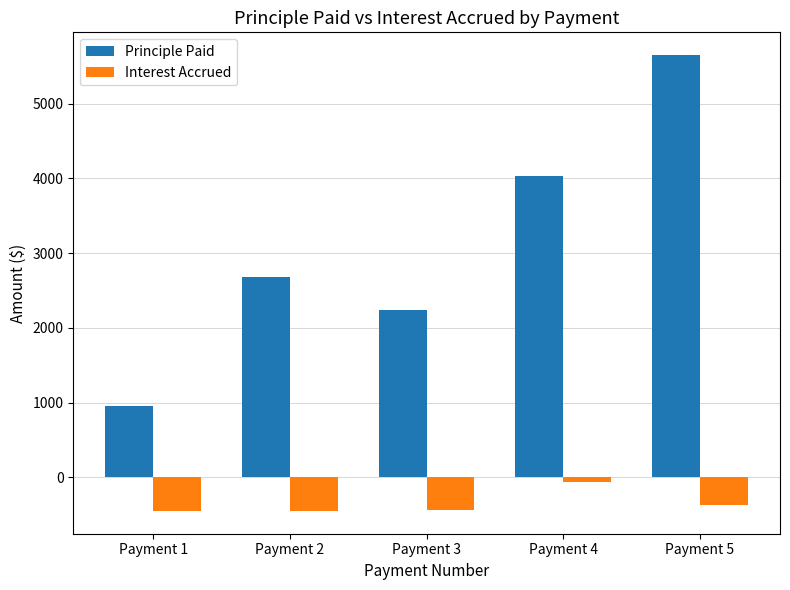

Which series has the largest range (max minus min)?

Principle Paid